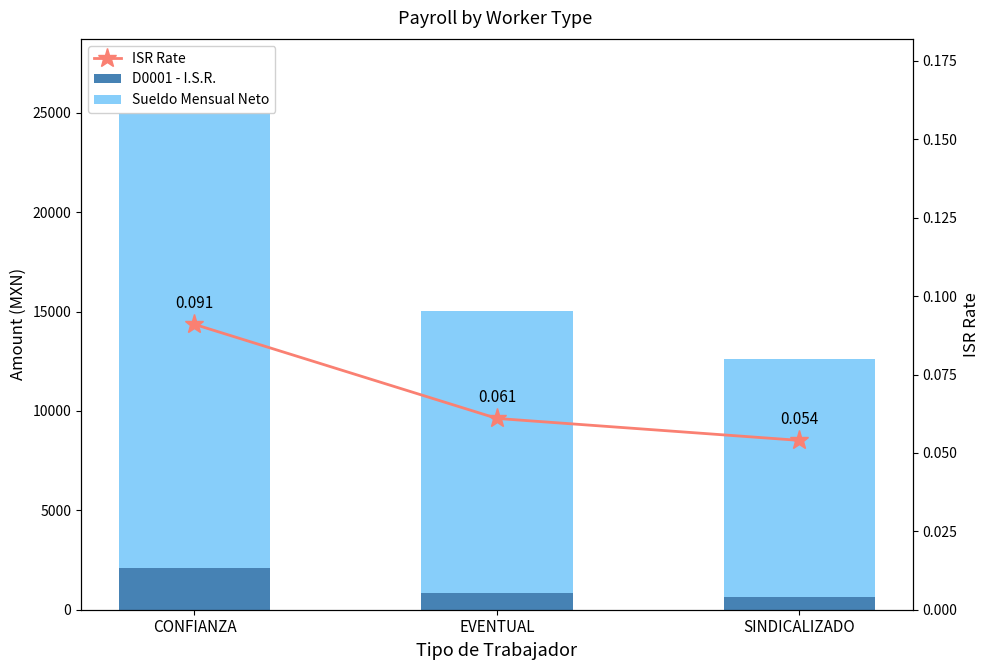

What is the difference between the highest and lowest values at EVENTUAL?

14182.3